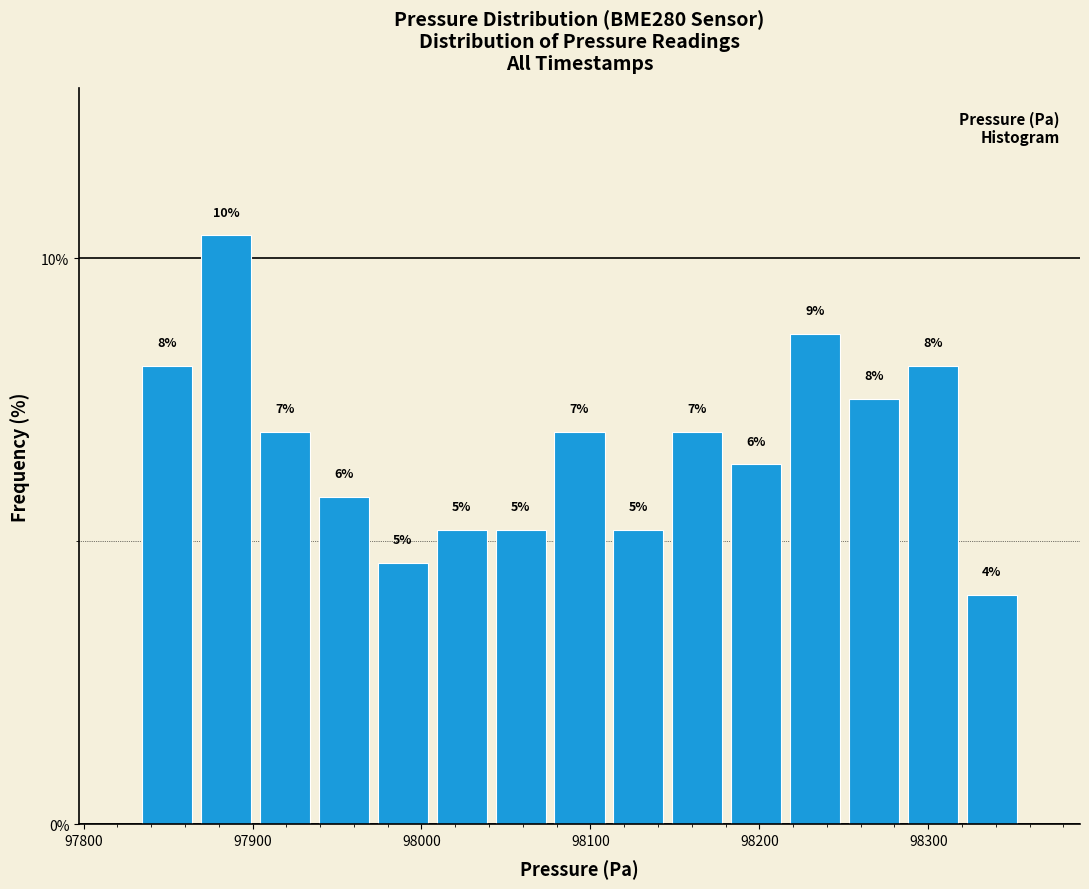

Read against the x-axis, roughly where is the centre of the tallest bar?

97880